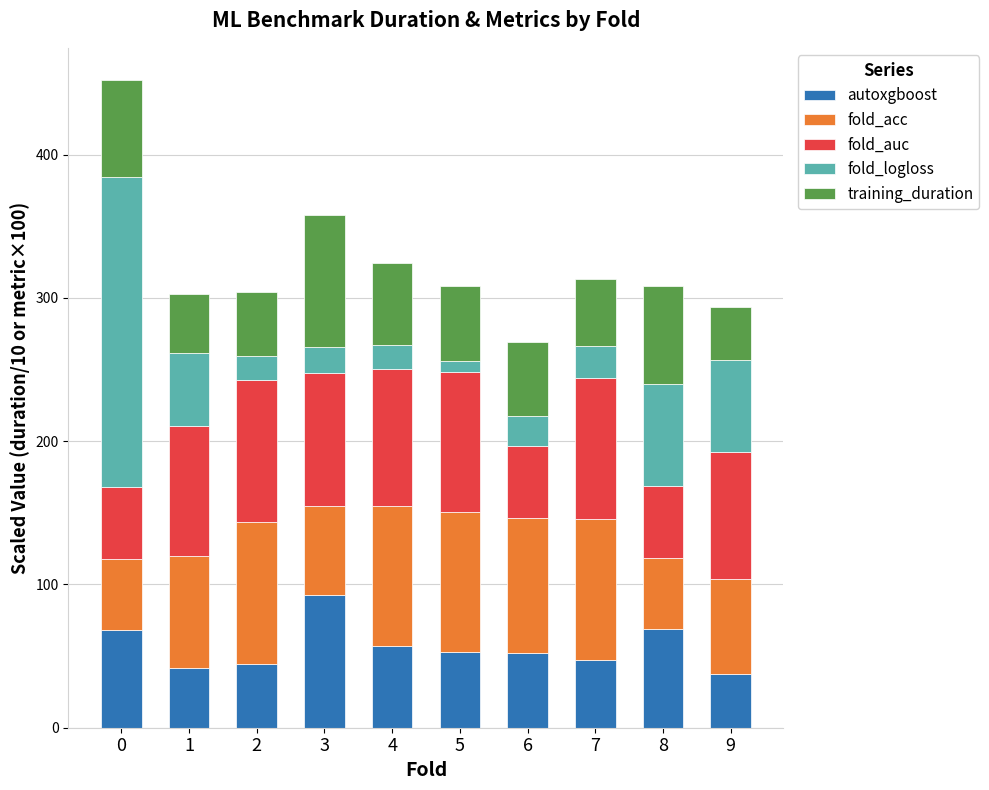

What is the maximum value for autoxgboost?

92.3